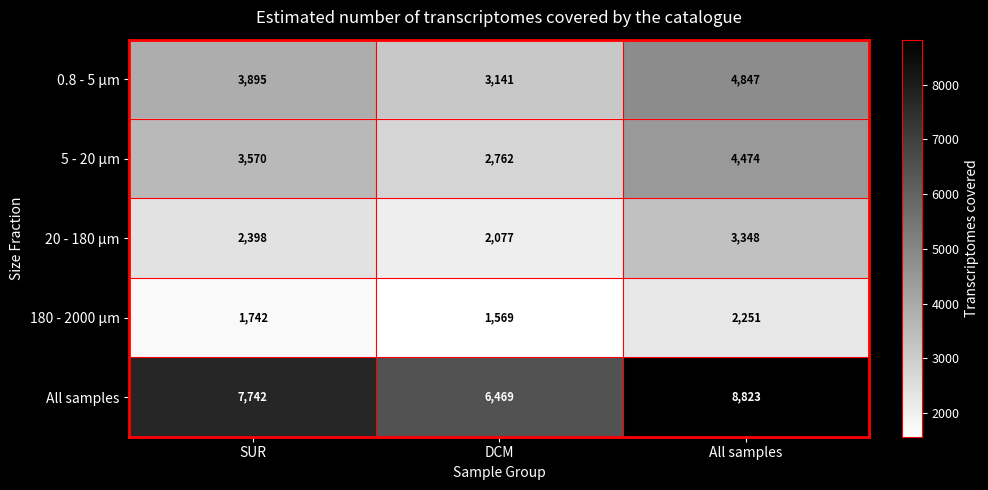

Reading right to left, what are all the values shown in this chart?

0.8 - 5 µm: 4847	3141	3895
5 - 20 µm: 4474	2762	3570
20 - 180 µm: 3348	2077	2398
180 - 2000 µm: 2251	1569	1742
All samples: 8823	6469	7742